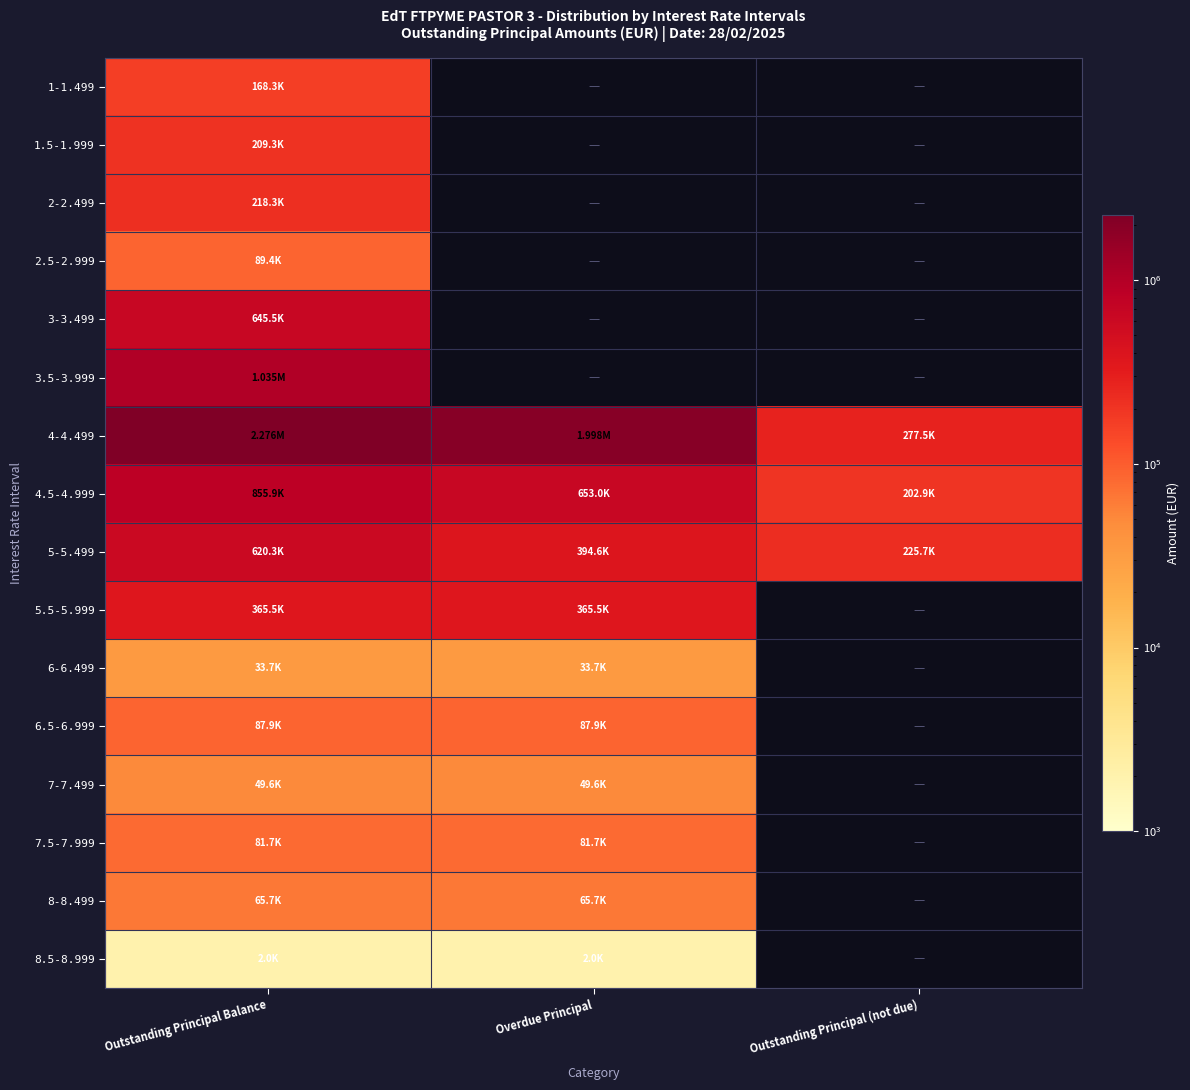

The 4-4.499 series shows 1998471.0 at Overdue Principal. True or false?

True